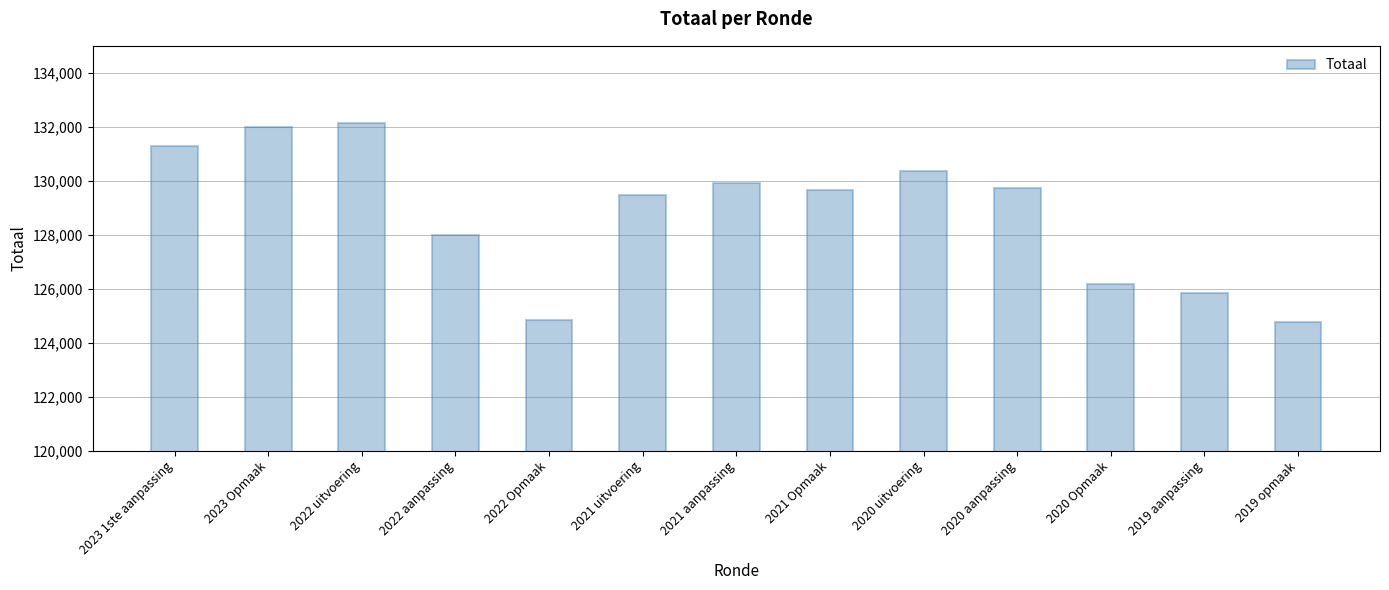

Reading left to right, extract all data points from this chart.

2023 1ste aanpassing=131277	2023 Opmaak=132007	2022 uitvoering=132153	2022 aanpassing=127989	2022 Opmaak=124840	2021 uitvoering=129476	2021 aanpassing=129935	2021 Opmaak=129660	2020 uitvoering=130345	2020 aanpassing=129749	2020 Opmaak=126170	2019 aanpassing=125827	2019 opmaak=124750